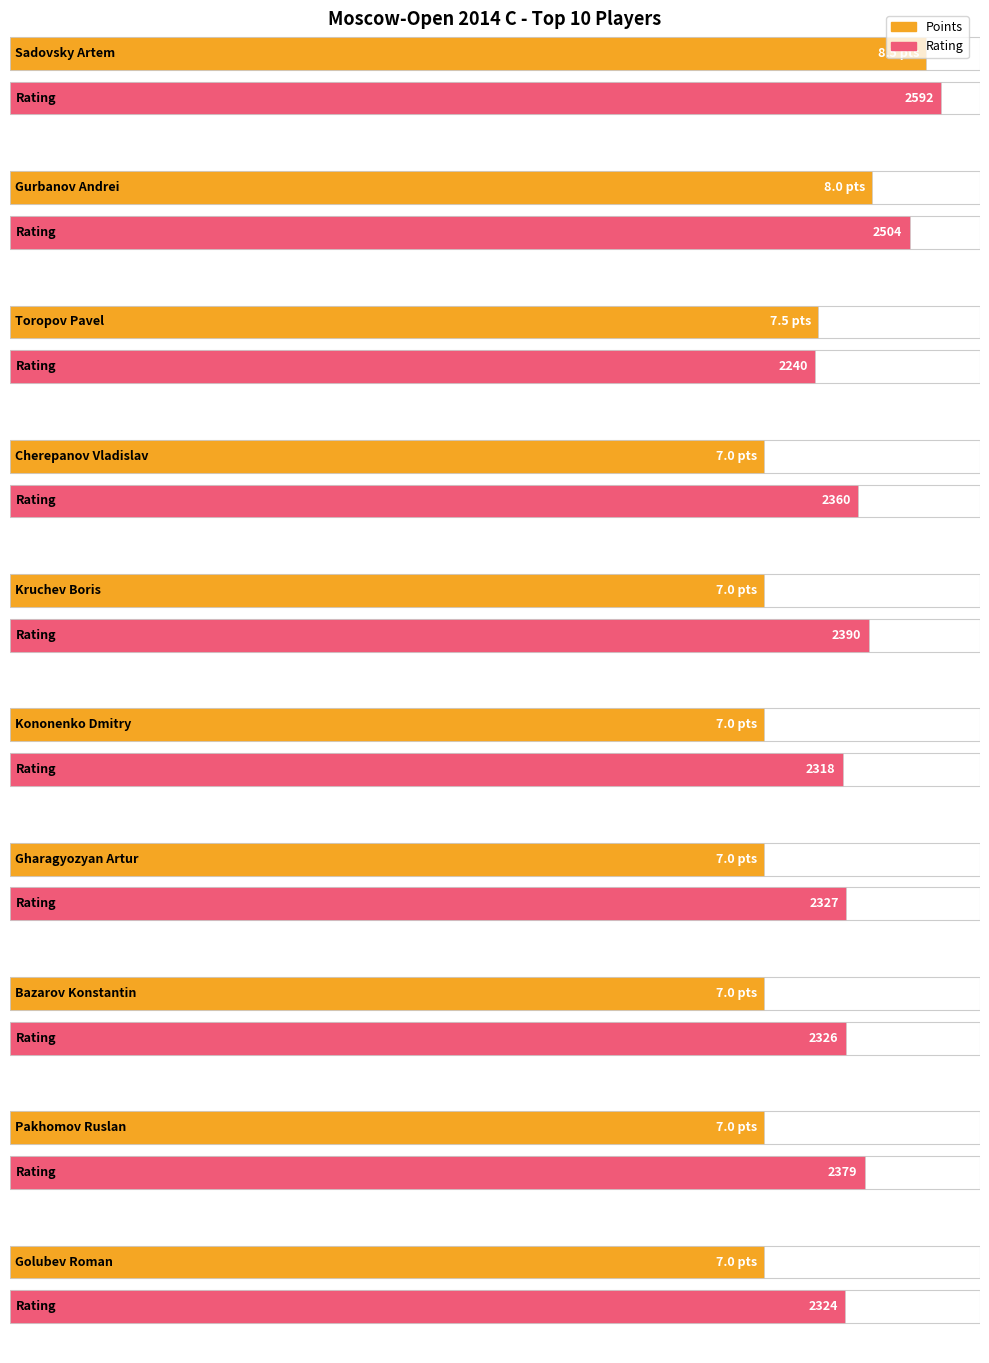

How many groups of bars are there?

10